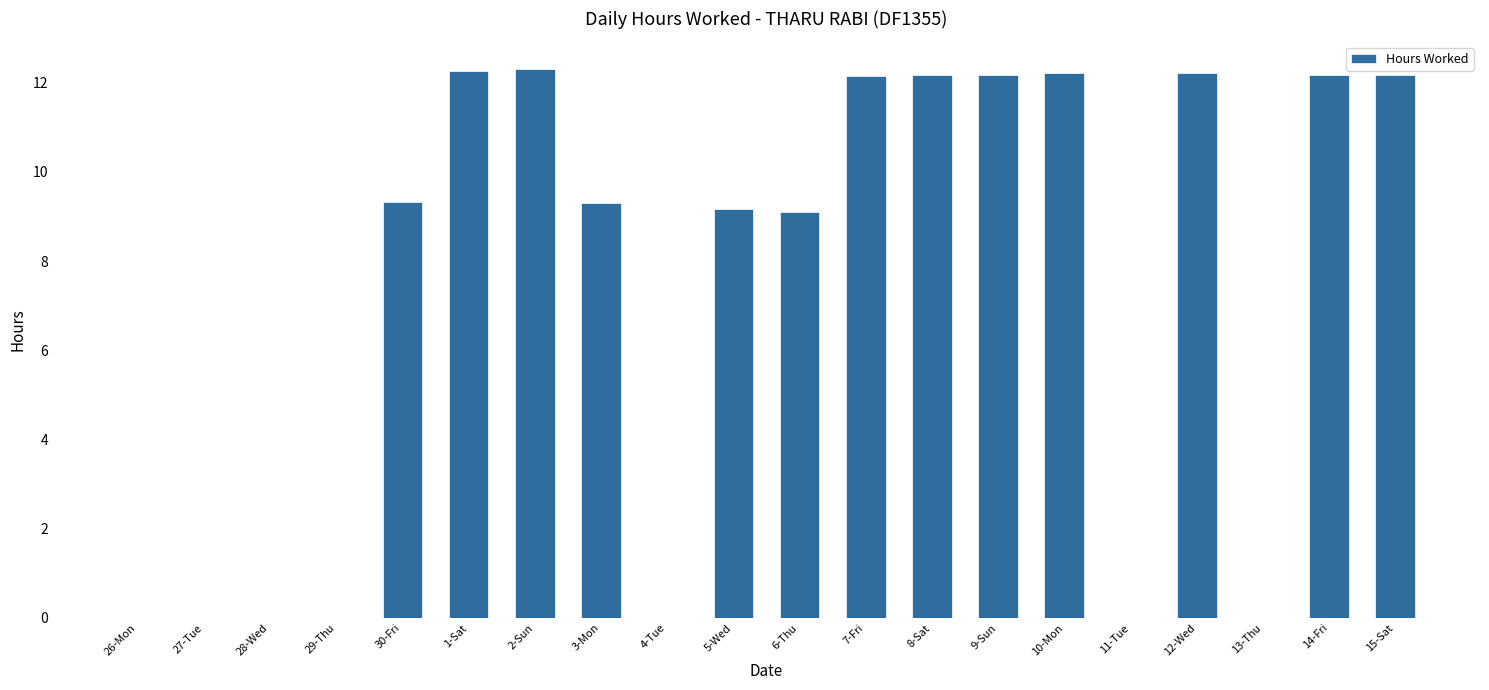

How many series are shown in this chart?

1